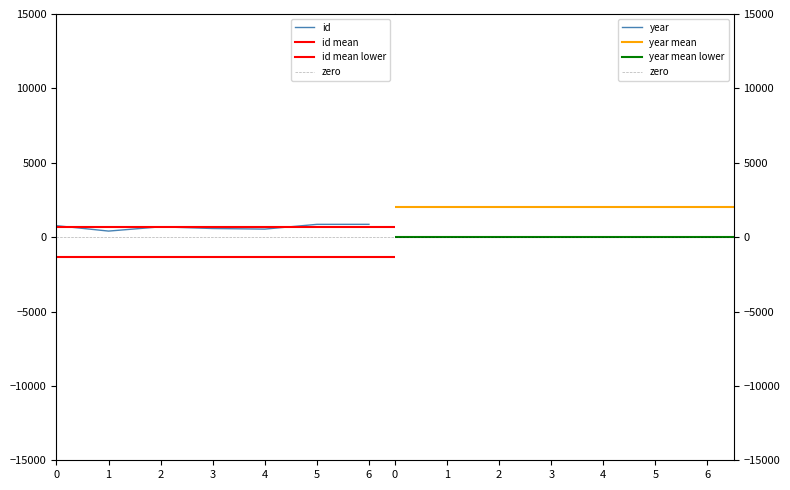

The value of year at 3 is 2011. True or false?

True